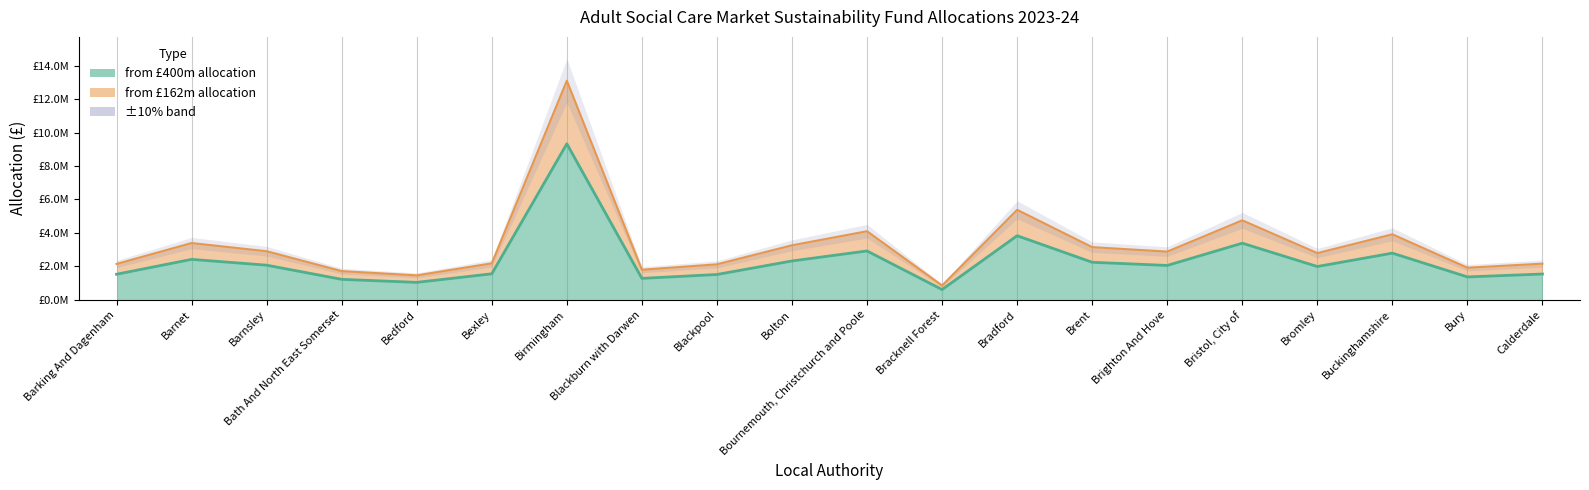

At which category does from_400m reach its first local peak?

Barnet